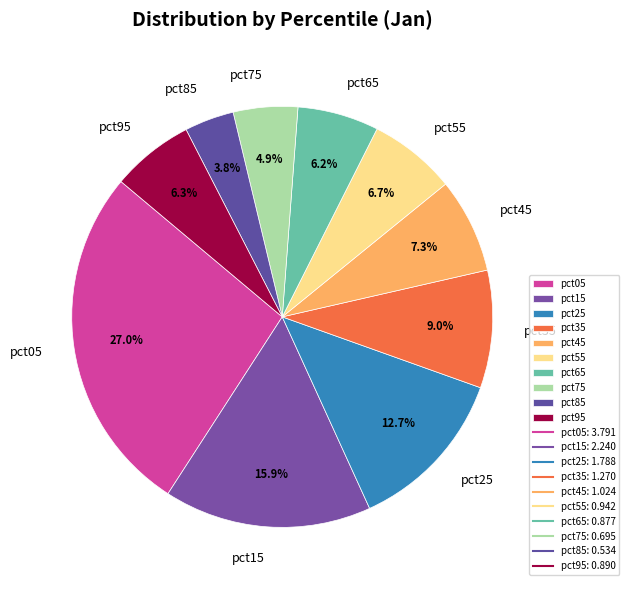

Is it true that pct85 is 4% of the pie?

True